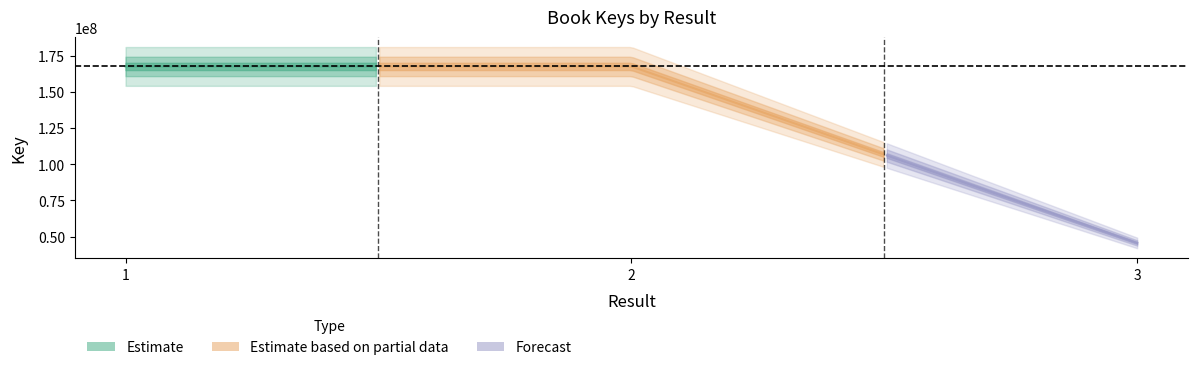

Is this an area chart (filled region under the line)?

No